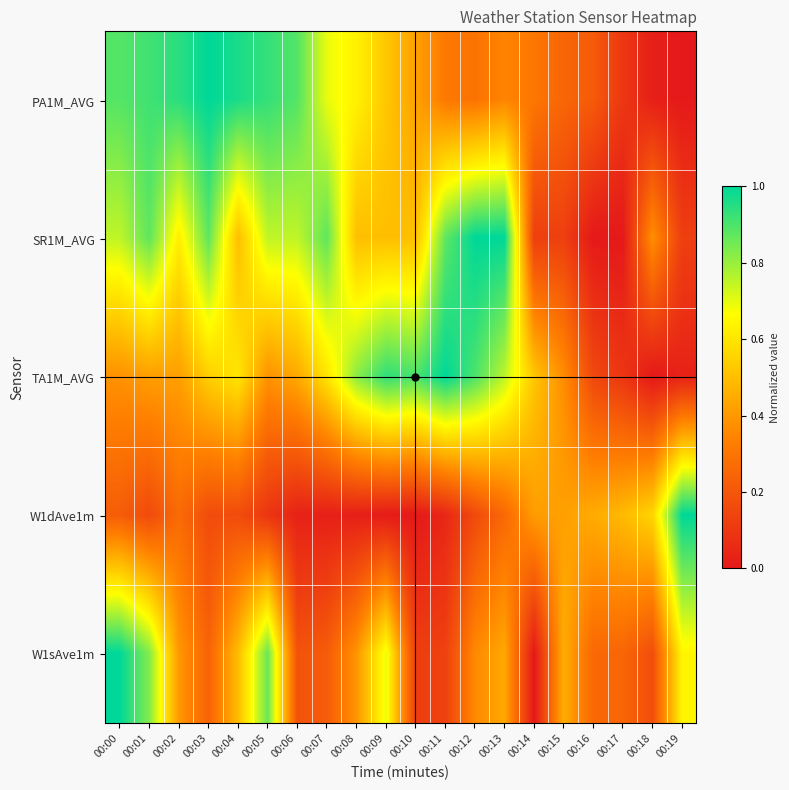

Reading right to left, list all the values displayed in this chart.

PA1M_AVG: 00:19=0.0	00:18=0.0	00:17=0.1	00:16=0.2	00:15=0.2	00:14=0.3	00:13=0.3	00:12=0.3	00:11=0.3	00:10=0.4	00:09=0.5	00:08=0.6	00:07=0.7	00:06=0.9	00:05=0.9	00:04=1.0	00:03=1.0	00:02=0.9	00:01=0.9	00:00=0.9
SR1M_AVG: 00:19=0.1	00:18=0.4	00:17=0.0	00:16=0.0	00:15=0.1	00:14=0.1	00:13=1.0	00:12=1.0	00:11=0.9	00:10=0.5	00:09=0.5	00:08=0.5	00:07=0.9	00:06=0.8	00:05=0.8	00:04=0.5	00:03=0.9	00:02=0.6	00:01=0.9	00:00=0.8
TA1M_AVG: 00:19=0.0	00:18=0.0	00:17=0.1	00:16=0.2	00:15=0.4	00:14=0.5	00:13=0.8	00:12=0.9	00:11=1.0	00:10=0.9	00:09=0.9	00:08=0.8	00:07=0.6	00:06=0.4	00:05=0.4	00:04=0.6	00:03=0.5	00:02=0.4	00:01=0.4	00:00=0.4
W1dAve1m: 00:19=1.0	00:18=0.6	00:17=0.5	00:16=0.5	00:15=0.4	00:14=0.4	00:13=0.3	00:12=0.2	00:11=0.0	00:10=0.0	00:09=0.0	00:08=0.0	00:07=0.0	00:06=0.0	00:05=0.1	00:04=0.2	00:03=0.2	00:02=0.3	00:01=0.2	00:00=0.2
W1sAve1m: 00:19=0.6	00:18=0.2	00:17=0.2	00:16=0.3	00:15=0.5	00:14=0.0	00:13=0.4	00:12=0.4	00:11=0.1	00:10=0.1	00:09=0.7	00:08=0.4	00:07=0.2	00:06=0.2	00:05=0.9	00:04=0.5	00:03=0.2	00:02=0.4	00:01=0.8	00:00=1.0